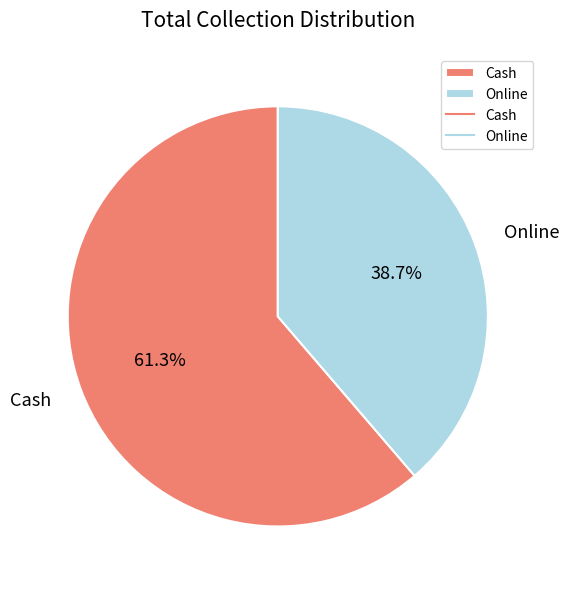

Approximately how many times larger is the value at Online compared to Cash?

0.6